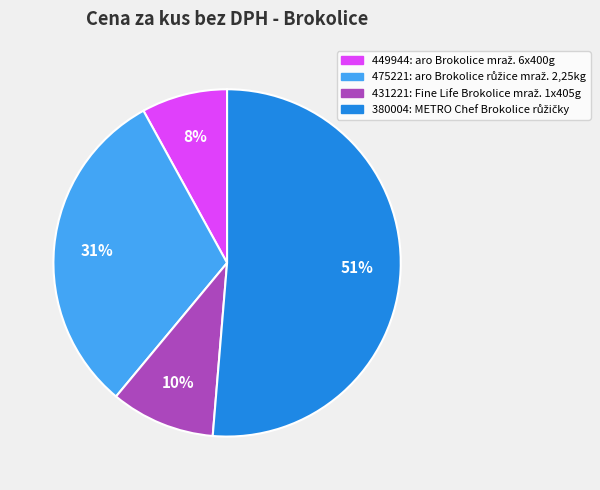

Is 431221 the majority of the pie?

No